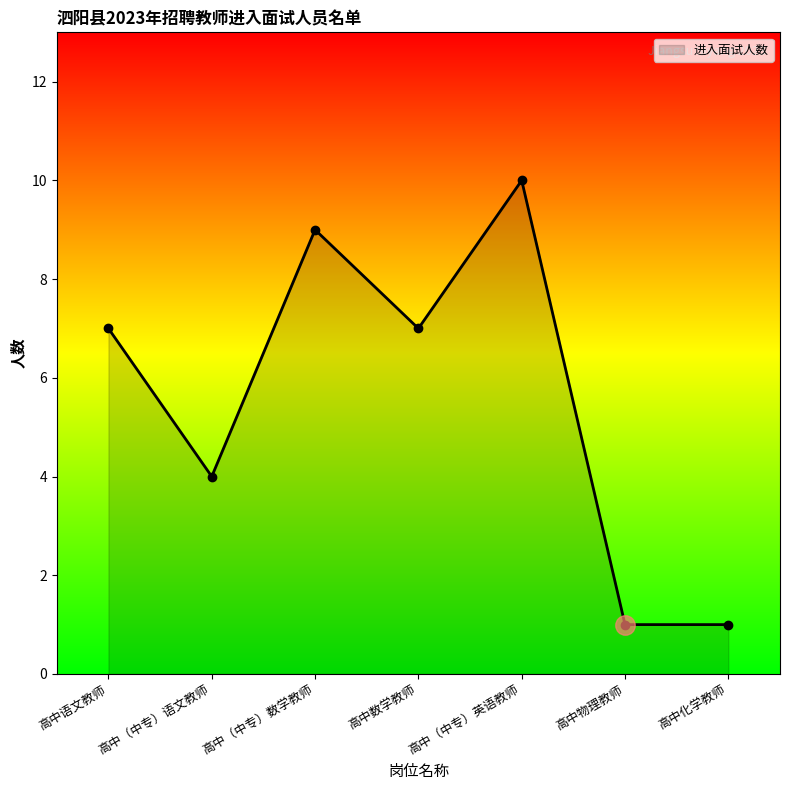

Does the chart have visible grid lines?

No